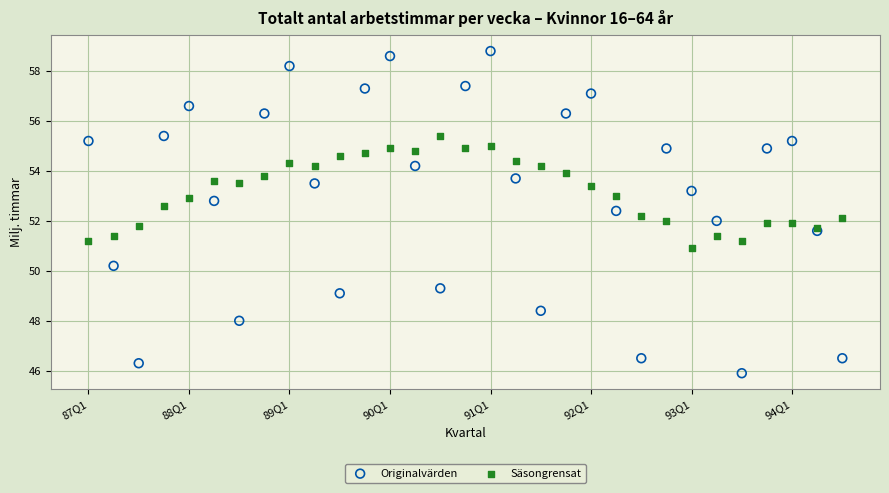

Which series has the widest spread of Y values?

Originalvärden